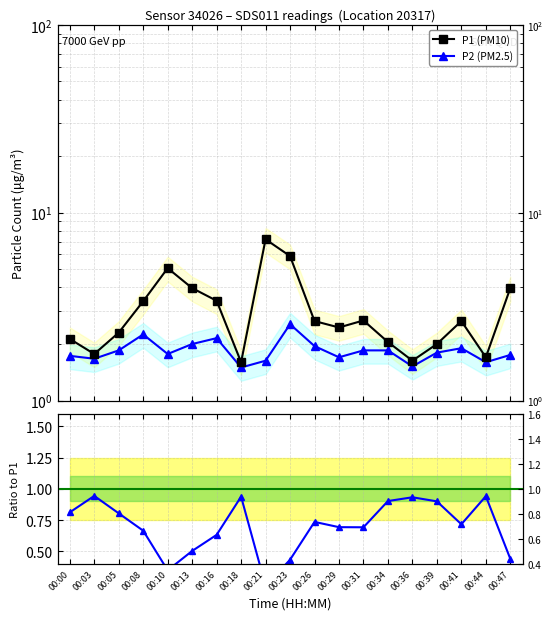

In P1 (PM10), how many points are higher than both neighbors (excluding endpoints)?

4